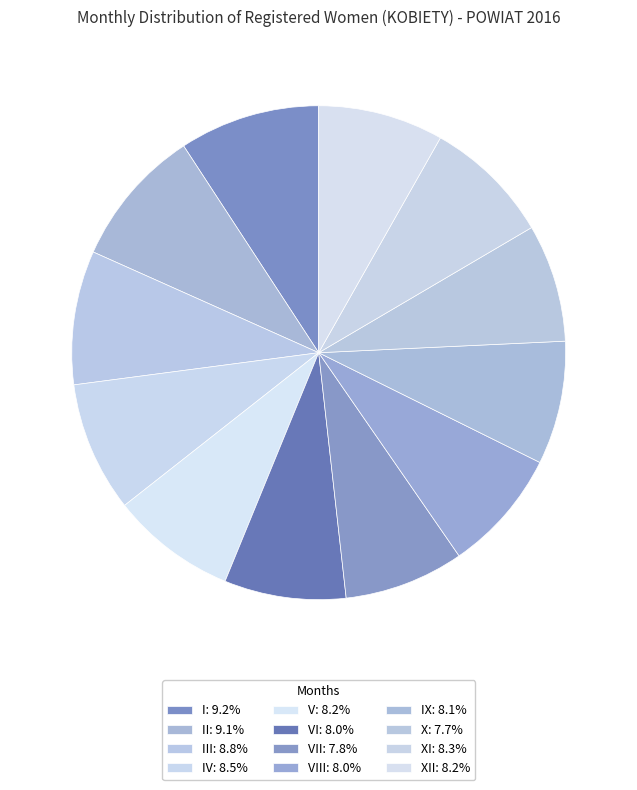

How many segments does this pie chart have?

12